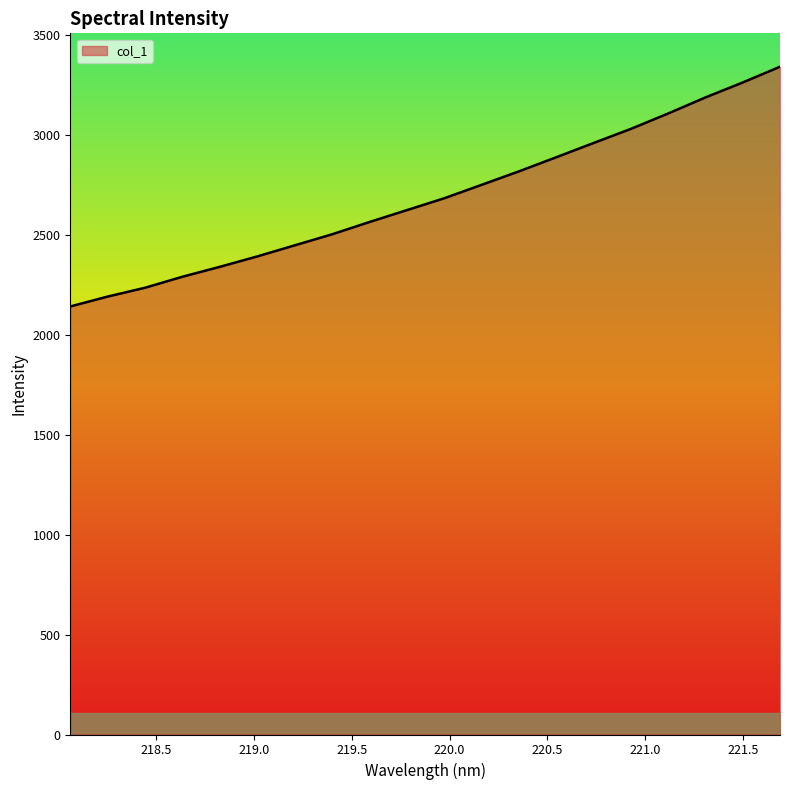

What is the minimum value shown in the chart?

2141.5